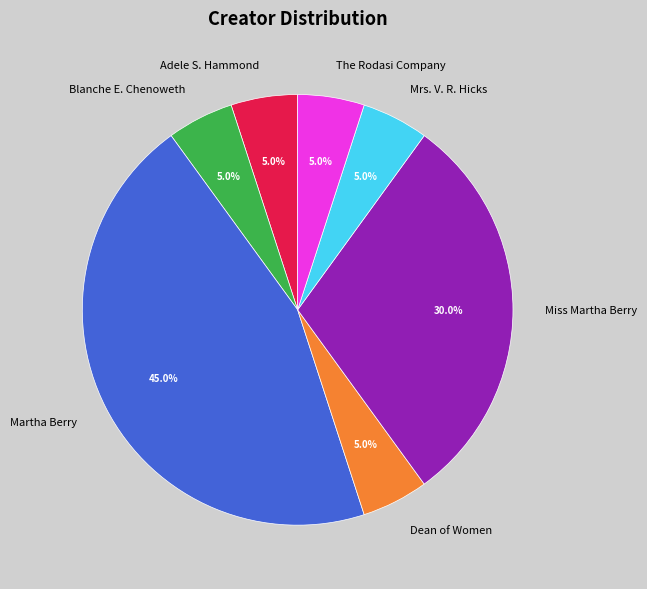

What is the largest slice in the pie chart?

Martha Berry